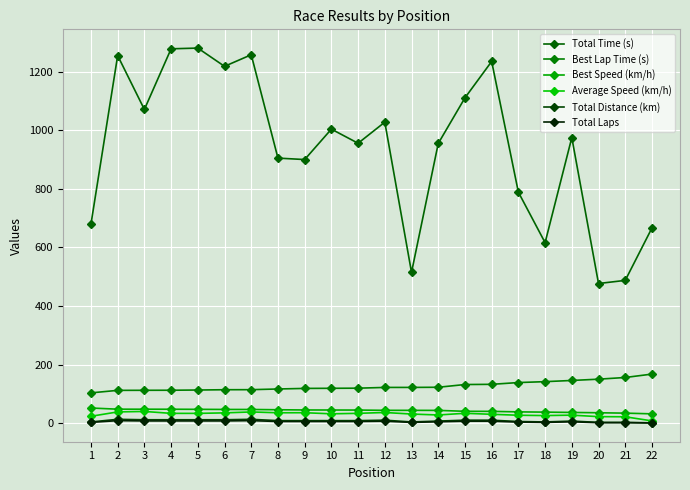

Reading right to left, what are all the values shown in this chart?

Total Time (s): 22=666.4	21=487.6	20=476.9	19=974.8	18=616.3	17=788.6	16=1234.7	15=1110.5	14=954.8	13=515.0	12=1027.5	11=955.5	10=1003.7	9=899.9	8=904.8	7=1257.5	6=1218.0	5=1280.3	4=1277.8	3=1070.8	2=1254.7	1=679.2
Best Lap Time (s): 22=167.8	21=156.2	20=150.5	19=146.1	18=142.0	17=138.9	16=132.9	15=132.2	14=122.9	13=122.4	12=122.3	11=119.8	10=119.4	9=118.9	8=117.0	7=114.6	6=114.5	5=113.5	4=112.7	3=112.5	2=112.3	1=103.7
Best Speed (km/h): 22=32.2	21=34.6	20=35.9	19=37.0	18=38.0	17=38.9	16=40.6	15=40.8	14=43.9	13=44.1	12=44.2	11=45.1	10=45.2	9=45.4	8=46.2	7=47.1	6=47.2	5=47.6	4=47.9	3=48.0	2=48.1	1=52.1
Average Speed (km/h): 22=8.1	21=22.2	20=22.6	19=27.7	18=26.3	17=27.4	16=30.6	15=34.0	14=28.3	13=31.5	12=36.8	11=33.9	10=32.3	9=36.0	8=35.8	7=38.6	6=35.5	5=33.7	4=33.8	3=40.3	2=38.7	1=23.9
Total Distance (km): 22=1.5	21=3.0	20=3.0	19=7.5	18=4.5	17=6.0	16=10.5	15=10.5	14=7.5	13=4.5	12=10.5	11=9.0	10=9.0	9=9.0	8=9.0	7=13.5	6=12.0	5=12.0	4=12.0	3=12.0	2=13.5	1=4.5
Total Laps: 22=1.0	21=2.0	20=2.0	19=5.0	18=3.0	17=4.0	16=7.0	15=7.0	14=5.0	13=3.0	12=7.0	11=6.0	10=6.0	9=6.0	8=6.0	7=9.0	6=8.0	5=8.0	4=8.0	3=8.0	2=9.0	1=3.0